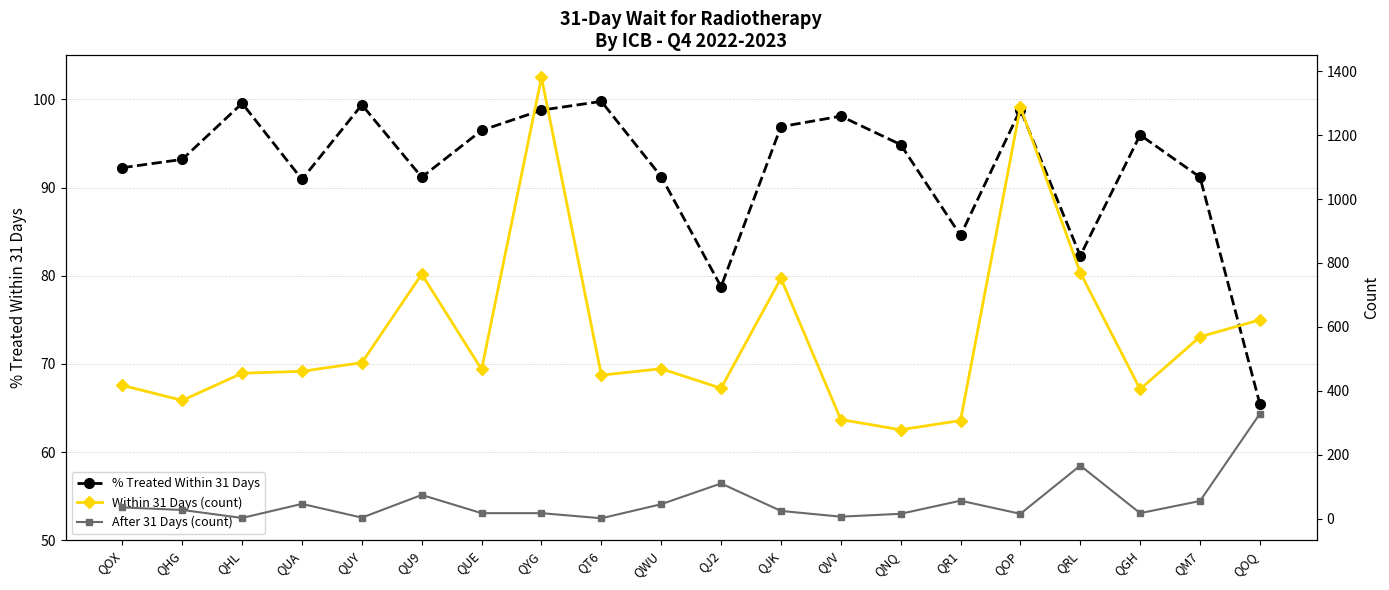

After their last crossing, which series has the higher values: % Treated Within 31 Days or After 31 Days (count)?

After 31 Days (count)